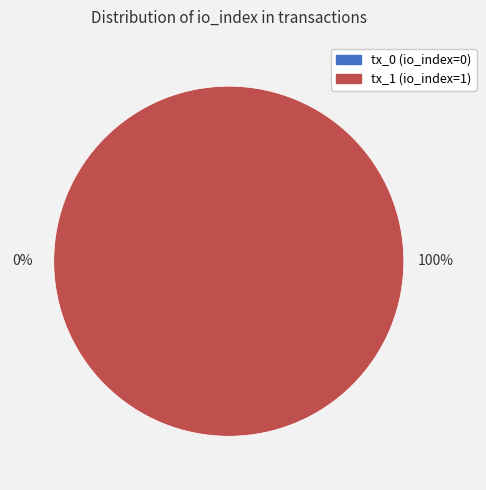

Do tx_1 (io_index=1) and tx_0 (io_index=0) together represent more than half of the pie?

Yes